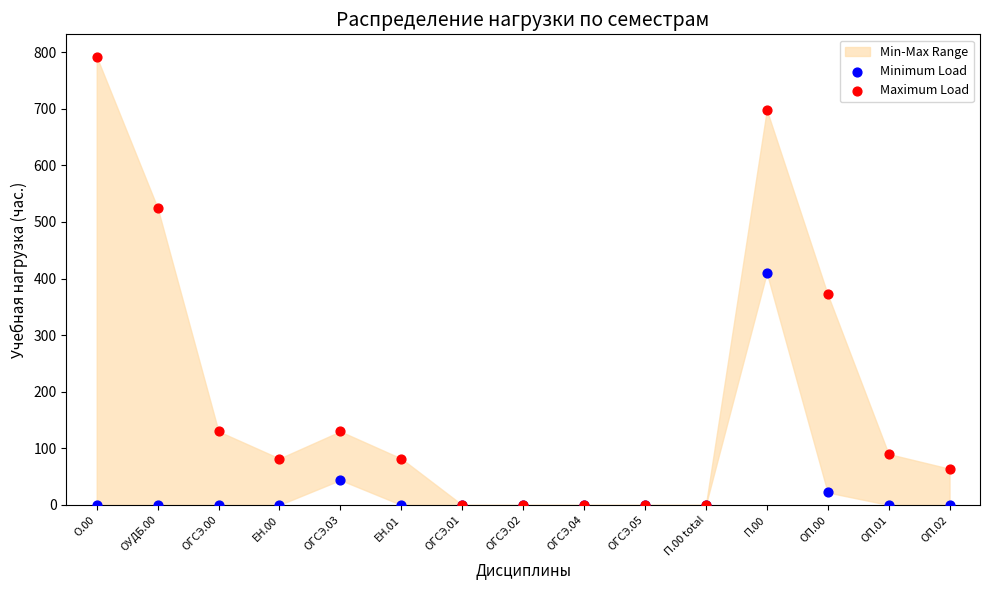

Which series contains the highest Y value?

Maximum Load